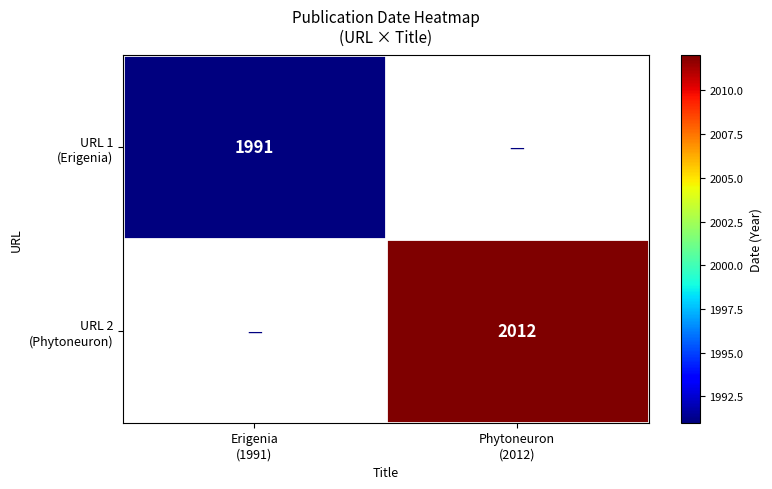

At which label does URL 1 (Erigenia) reach its minimum?

Erigenia (1991)